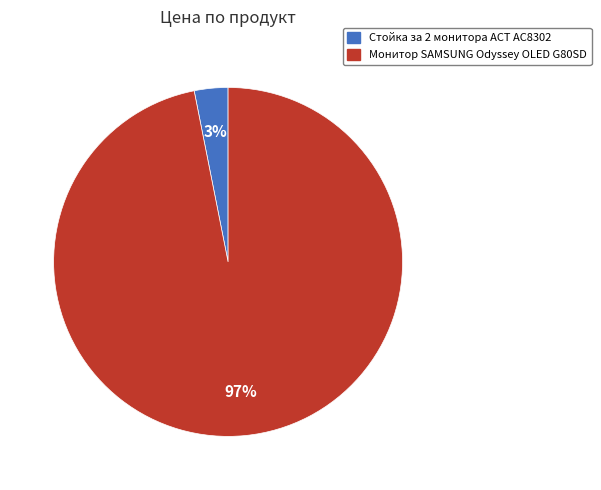

Which category has the biggest portion of the pie?

Монитор SAMSUNG Odyssey OLED G80SD